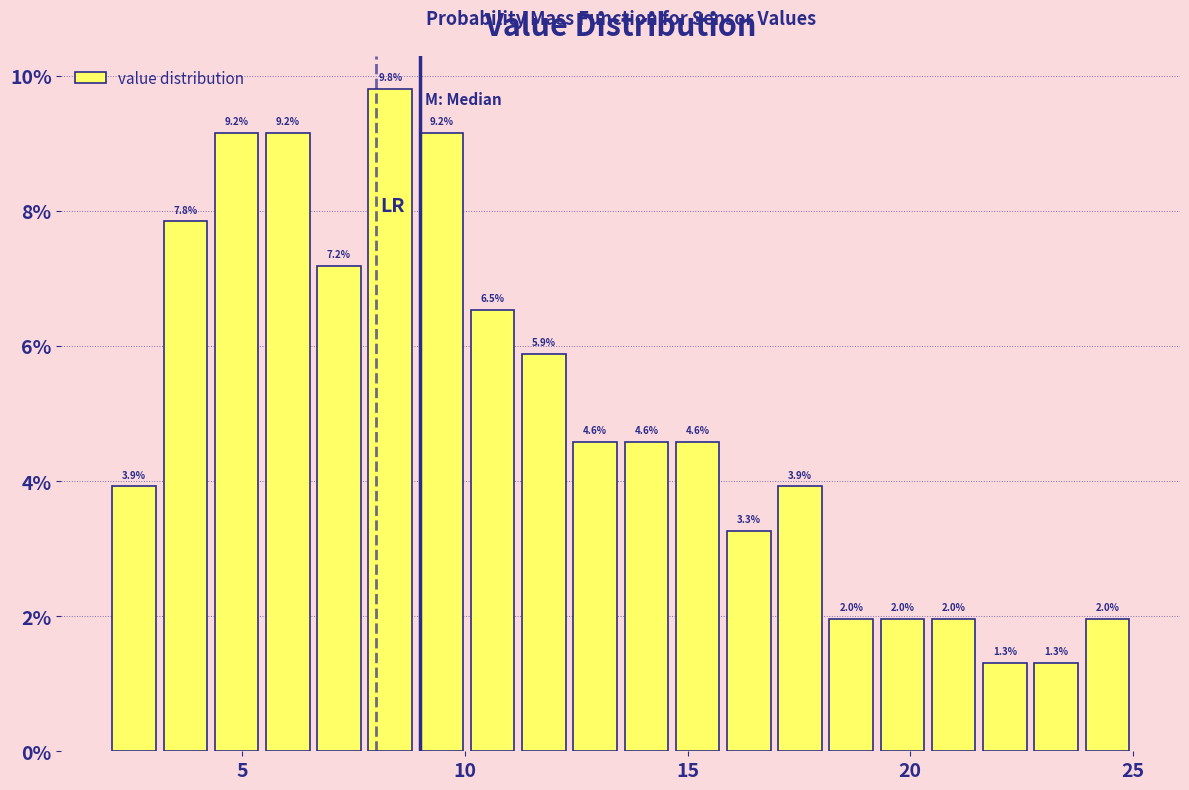

Around what value on the x-axis is the tallest bar? Give the approximate position of its centre, as read against the axis.

8.5